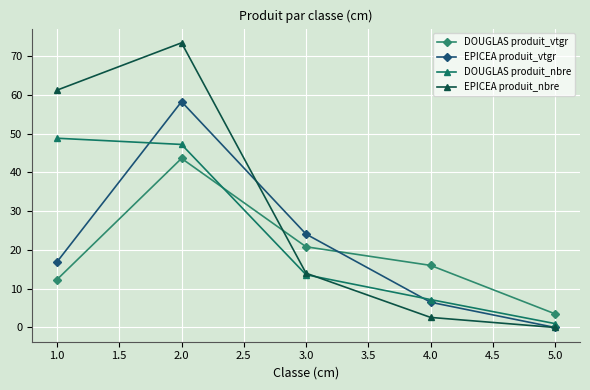

Which category has the lowest value across all series?

5.0